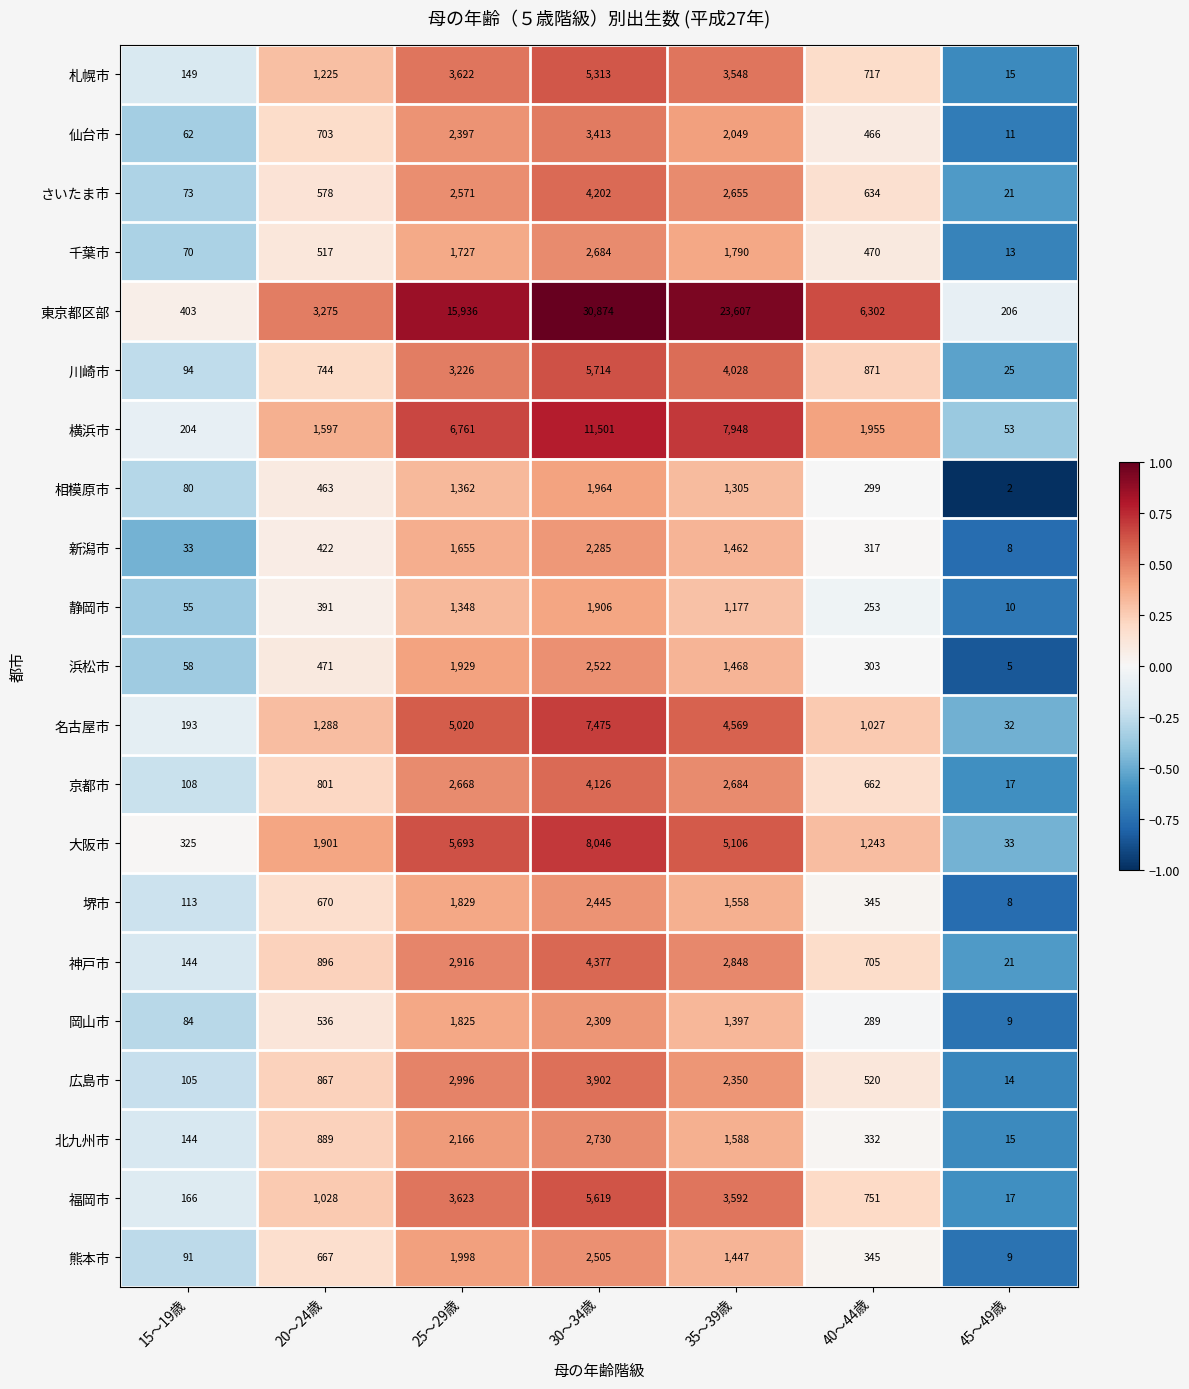

Rank the series by their maximum value, from highest to lowest.

東京都区部, 横浜市, 大阪市, 名古屋市, 川崎市, 福岡市, 札幌市, 神戸市, さいたま市, 京都市, 広島市, 仙台市, 北九州市, 千葉市, 浜松市, 熊本市, 堺市, 岡山市, 新潟市, 相模原市, 静岡市